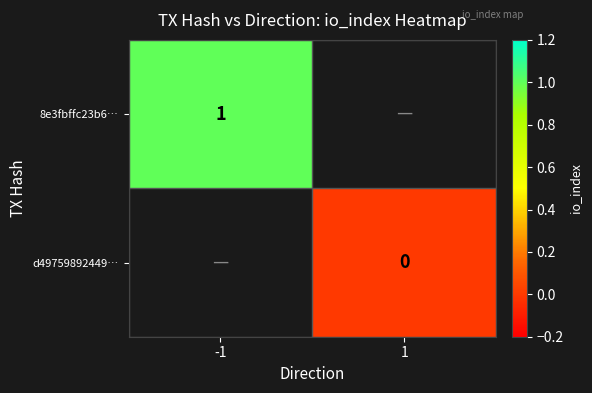

Count the number of categories in the chart.

2